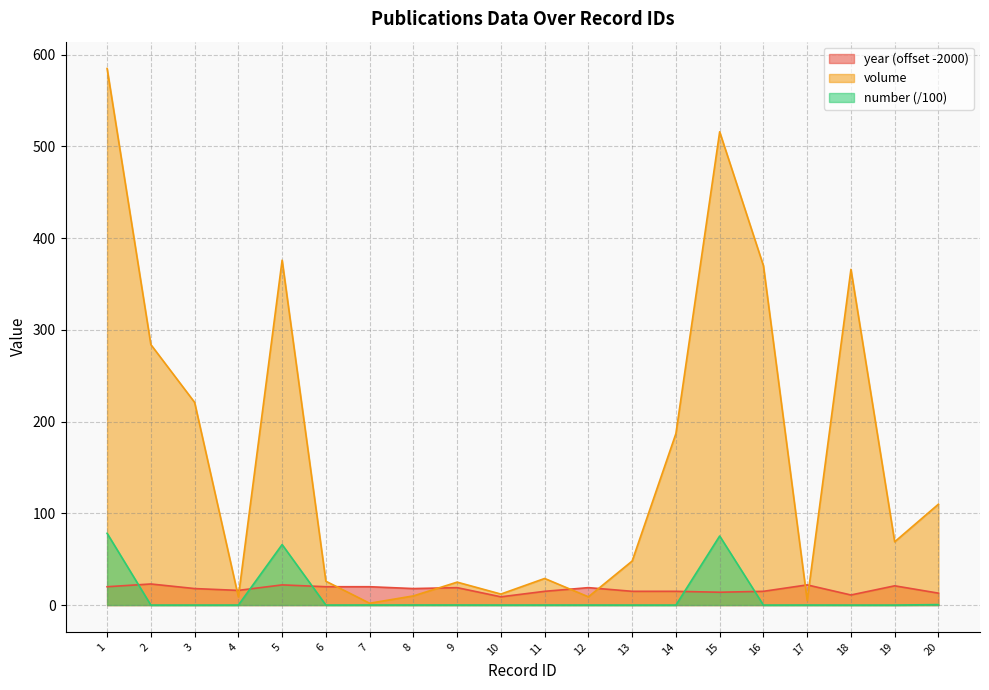

Rank the series at 12 from lowest to highest value.

number (/100), volume, year (offset -2000)